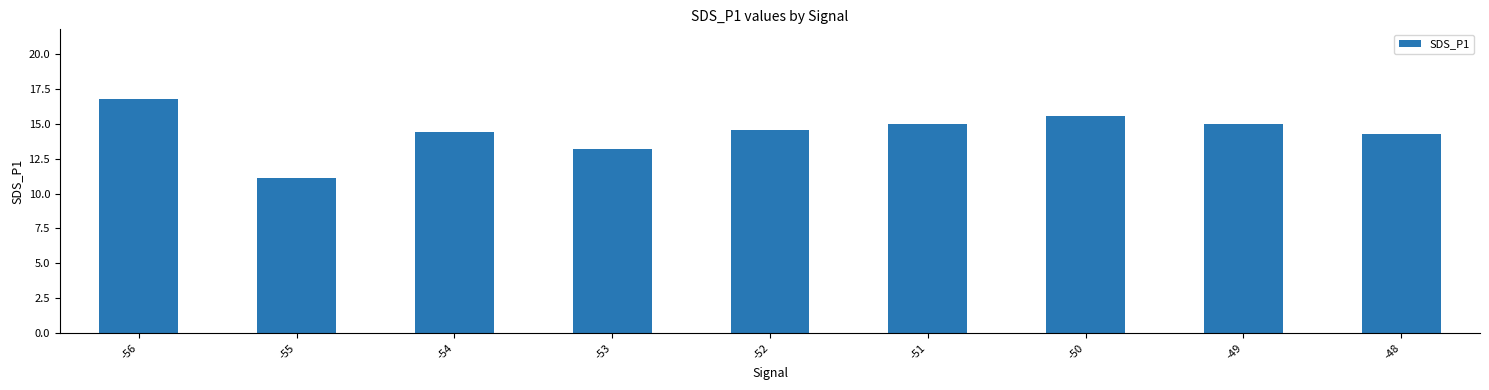

What is the sum of the values at -51 and -52?

29.6